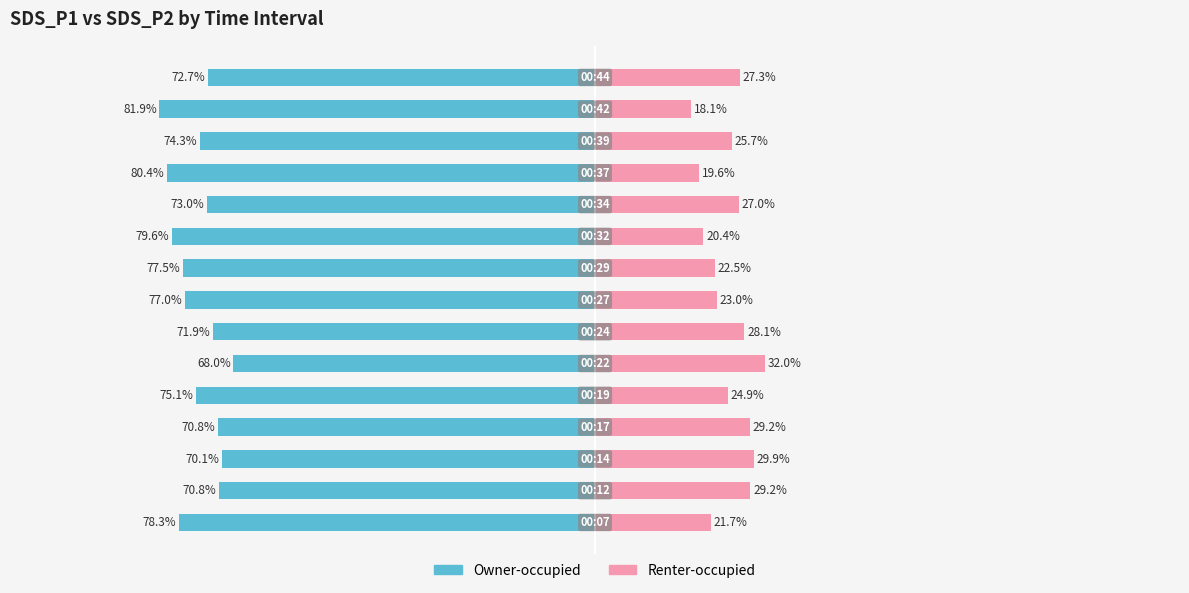

What are all the series names shown in the legend?

Owner-occupied, Renter-occupied